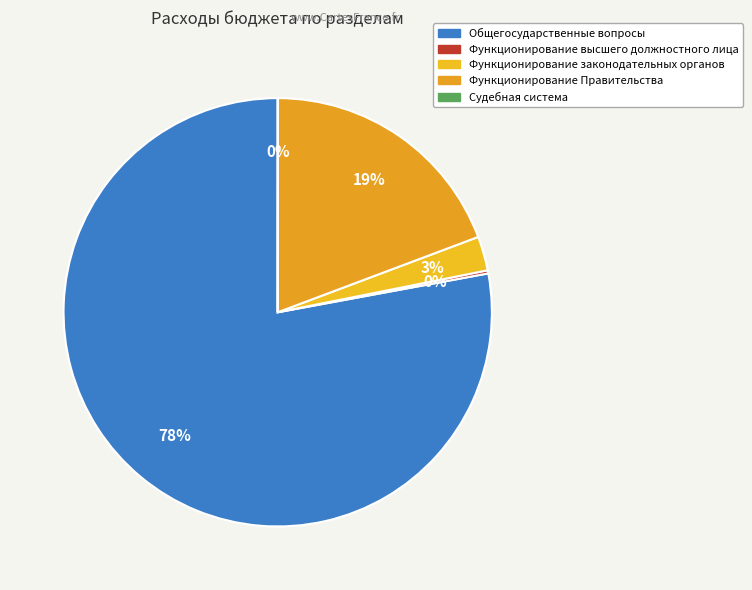

Which category has the smallest portion of the pie?

Судебная система